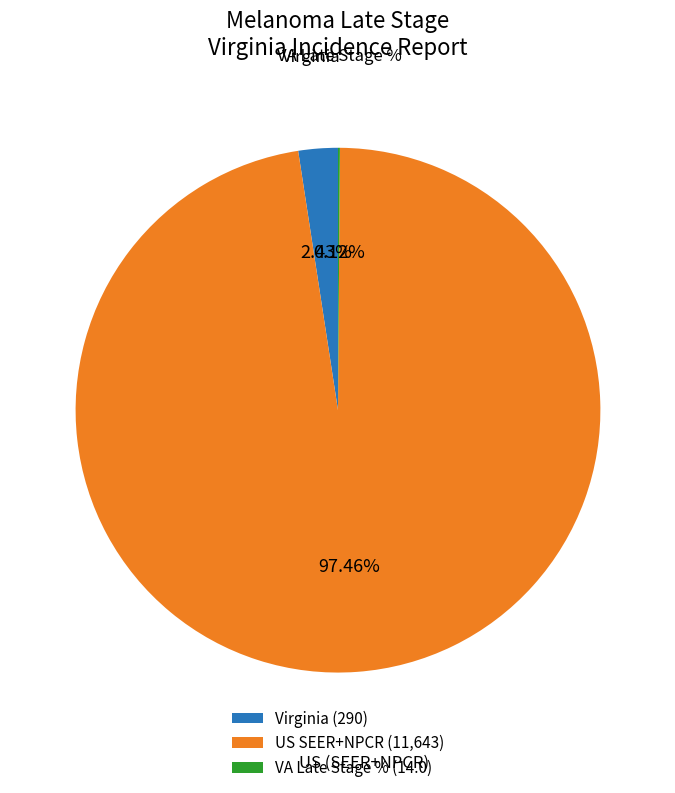

Does US SEER+NPCR (11,643) represent more than half of the total?

Yes